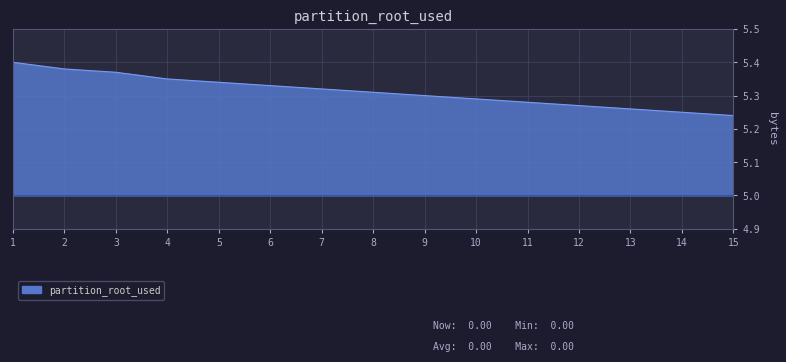

Reading right to left, what are all the values shown in this chart?

Total Invoice Payments: 15=5.2	14=5.2	13=5.3	12=5.3	11=5.3	10=5.3	9=5.3	8=5.3	7=5.3	6=5.3	5=5.3	4=5.3	3=5.4	2=5.4	1=5.4
Unpaid Estimated Final Part C Cost: 15=5.0	14=5.0	13=5.0	12=5.0	11=5.0	10=5.0	9=5.0	8=5.0	7=5.0	6=5.0	5=5.0	4=5.0	3=5.0	2=5.0	1=5.0